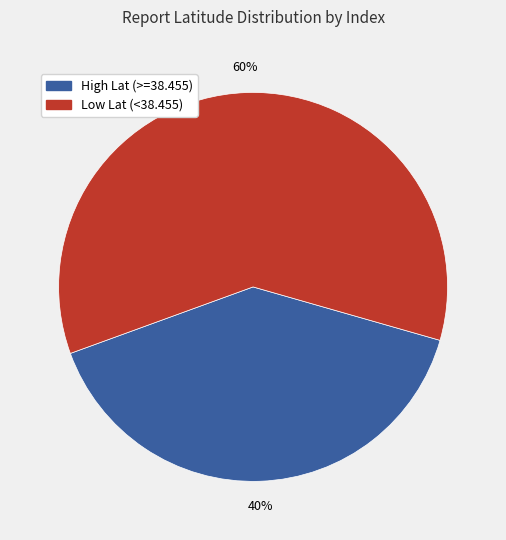

Count the number of slices in the pie.

2